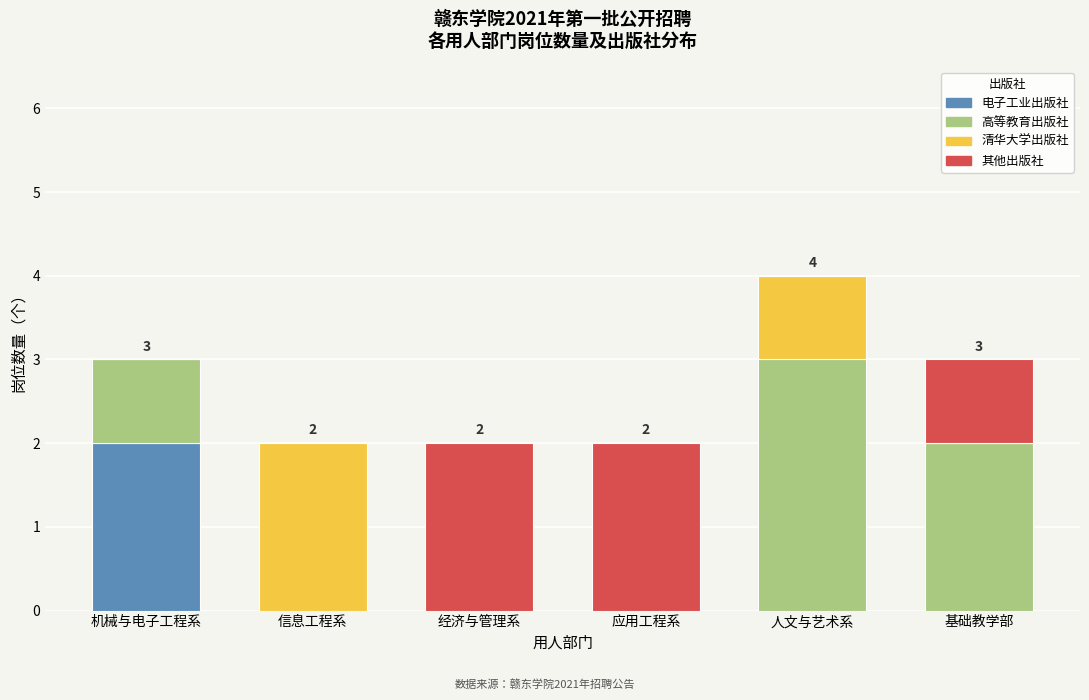

What are all the series names shown in the legend?

电子工业出版社, 高等教育出版社, 清华大学出版社, 其他出版社